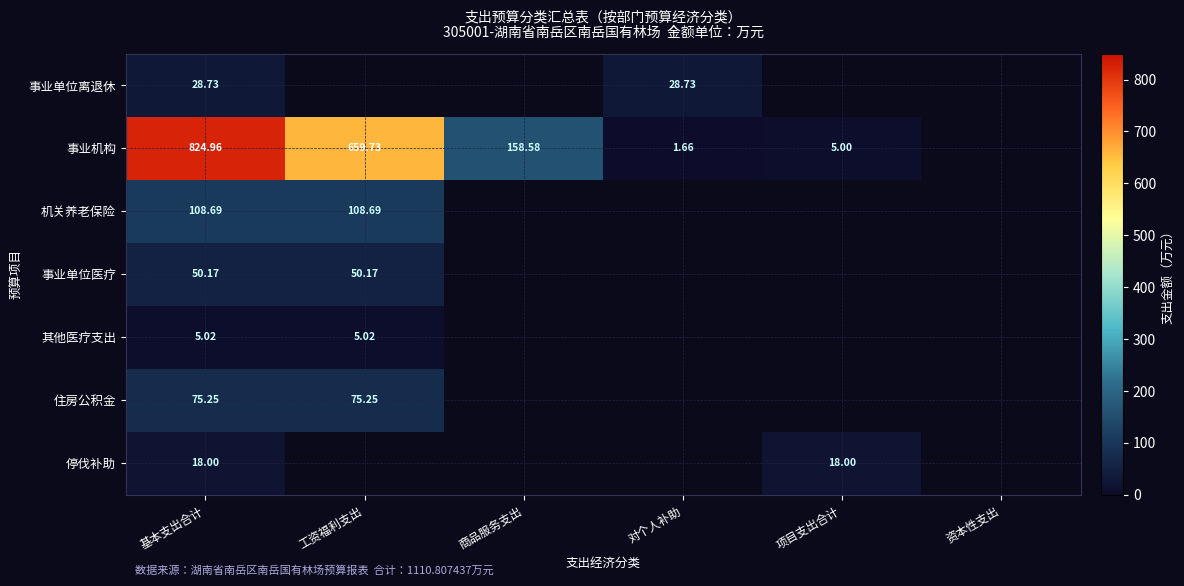

At which category is the sum across all series the highest?

基本支出合计